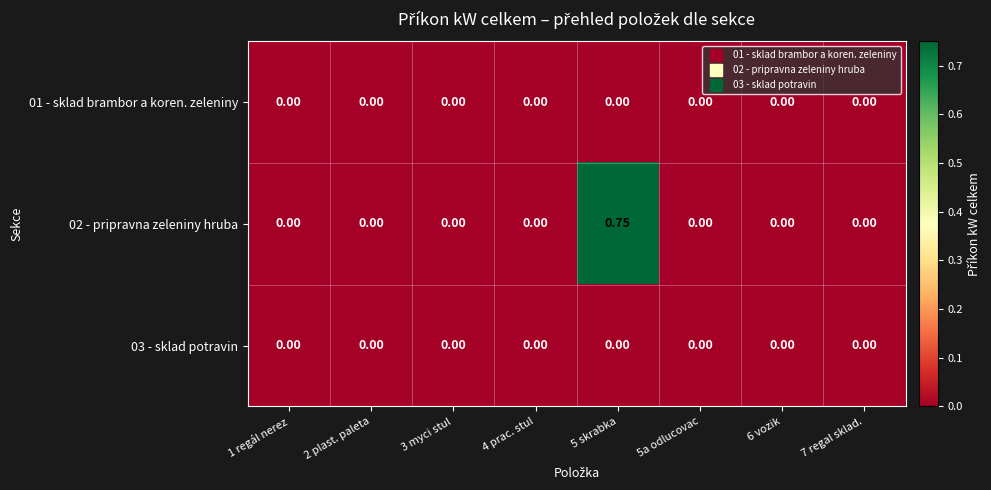

Which series has the largest total across all categories?

02 - pripravna zeleniny hruba